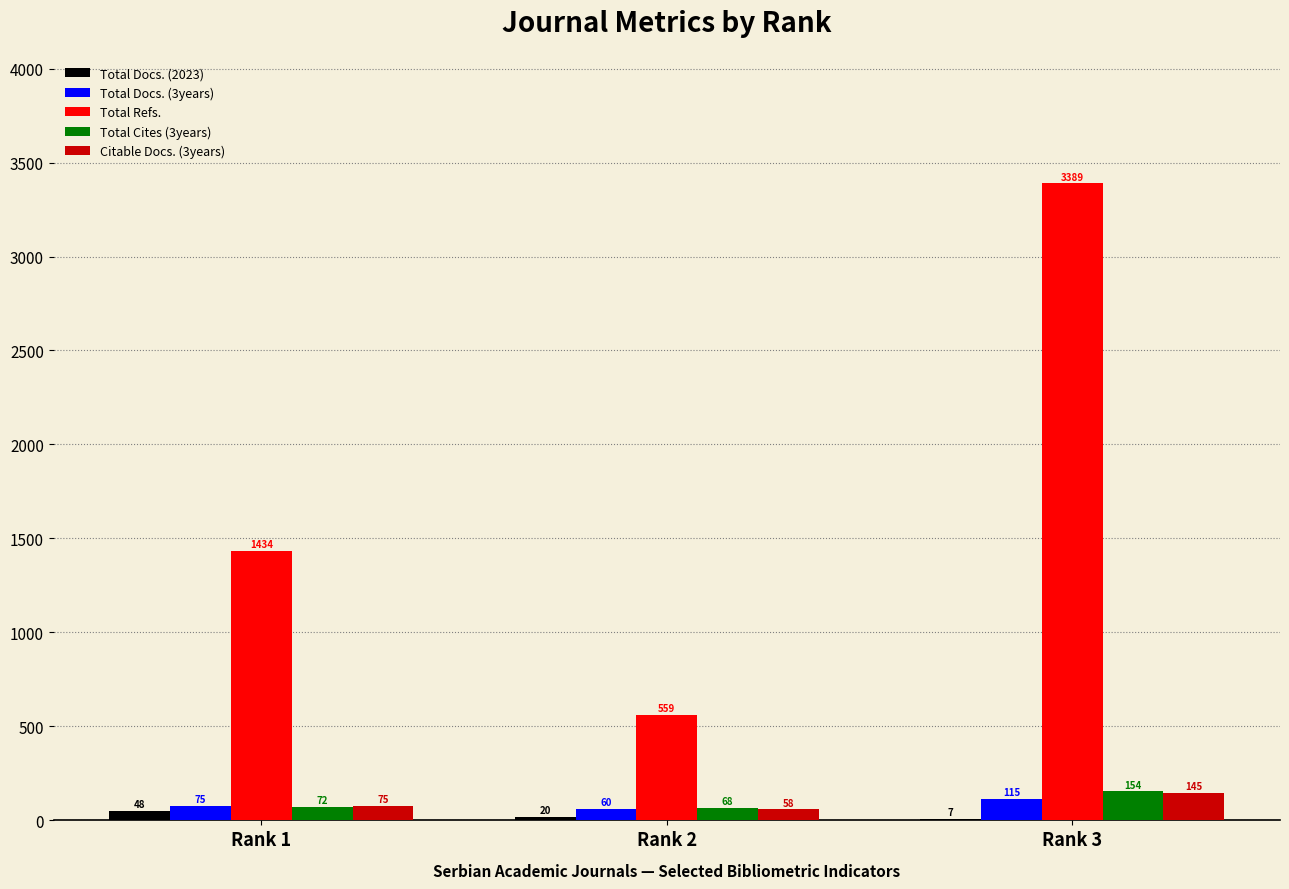

Where is Total Cites (3years) nearest to the value 111?

Rank 1